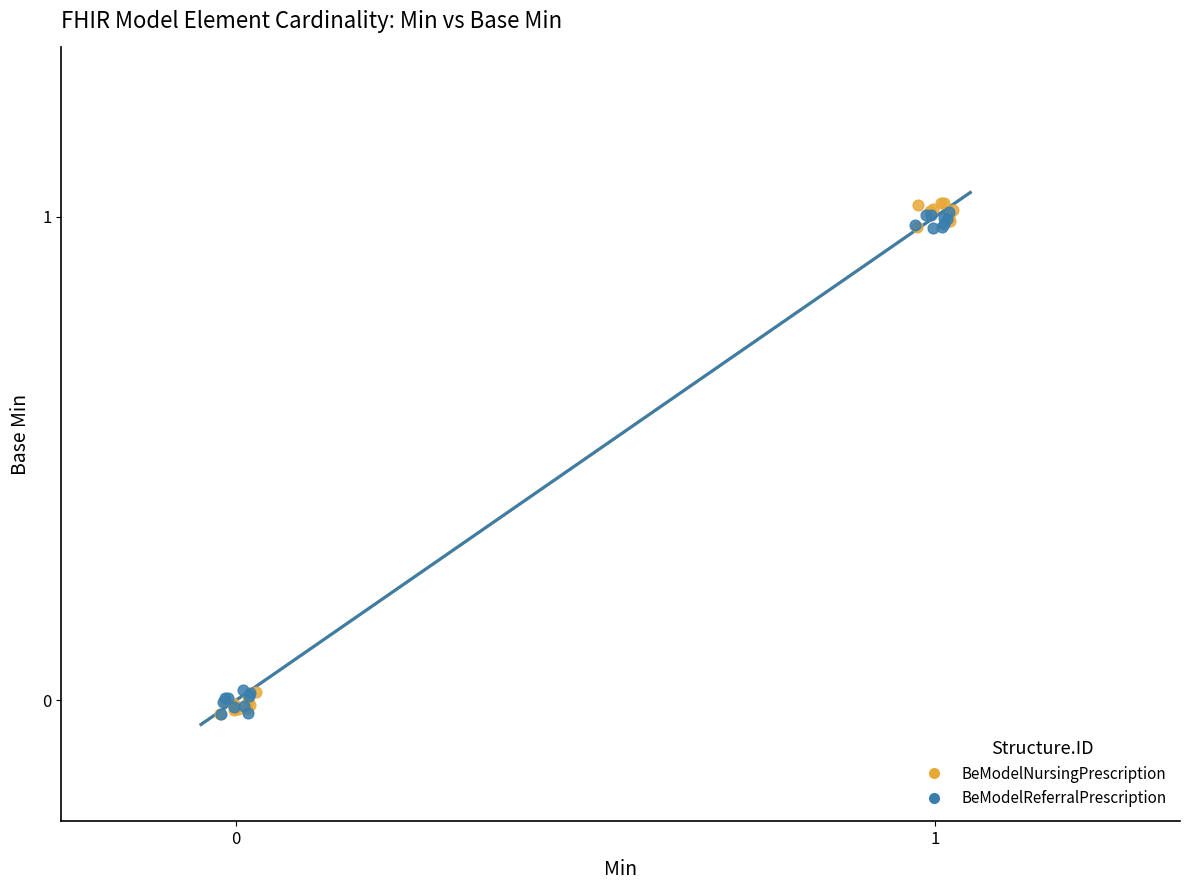

Which series has the largest Y range (max minus min)?

BeModelNursingPrescription